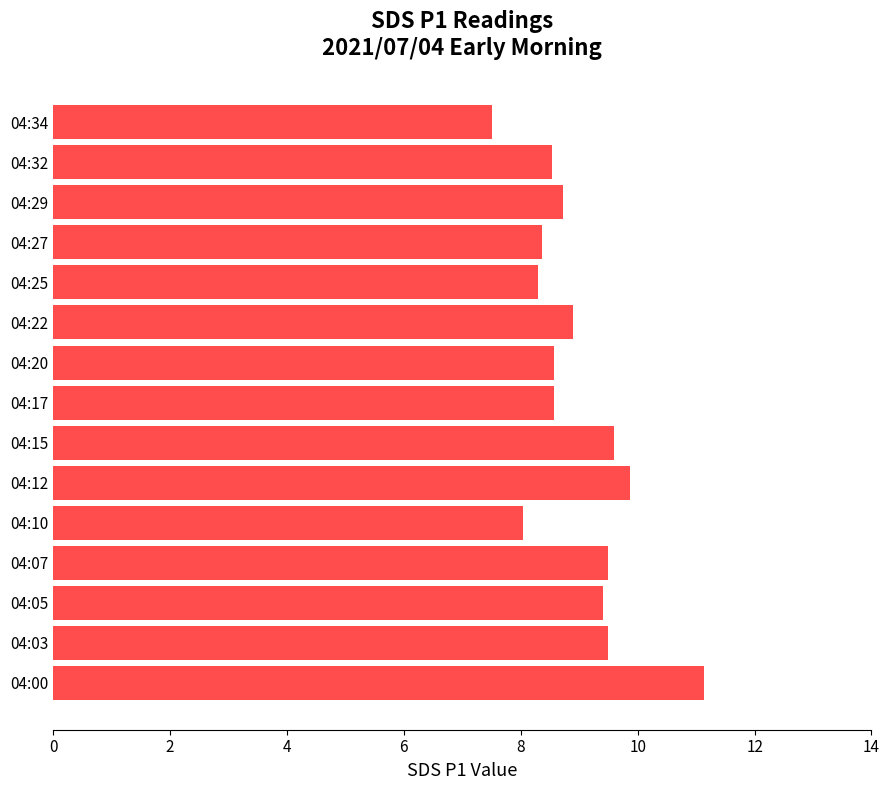

Does the chart contain stacked bars?

No